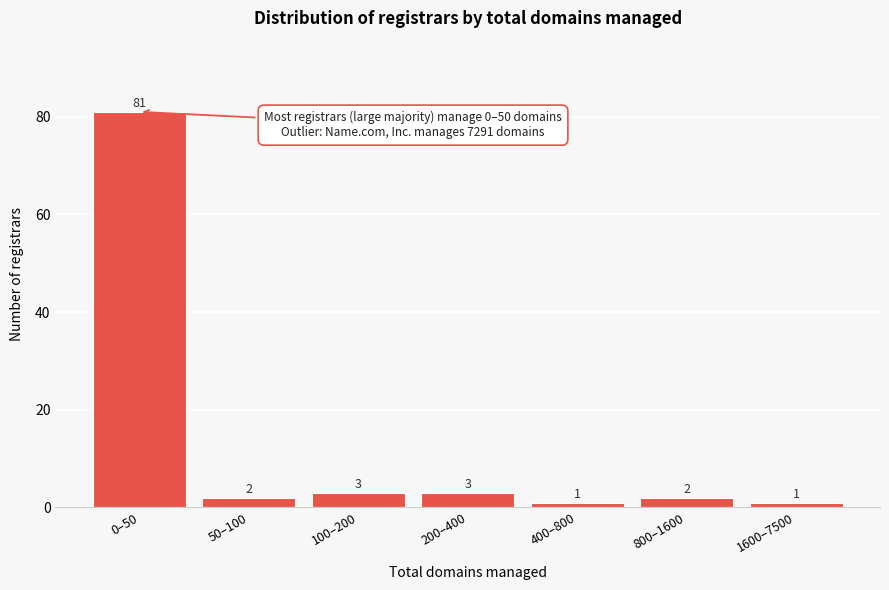

Reading left to right, what are all the values shown in this chart?

0–50=81	50–100=2	100–200=3	200–400=3	400–800=1	800–1600=2	1600–7500=1